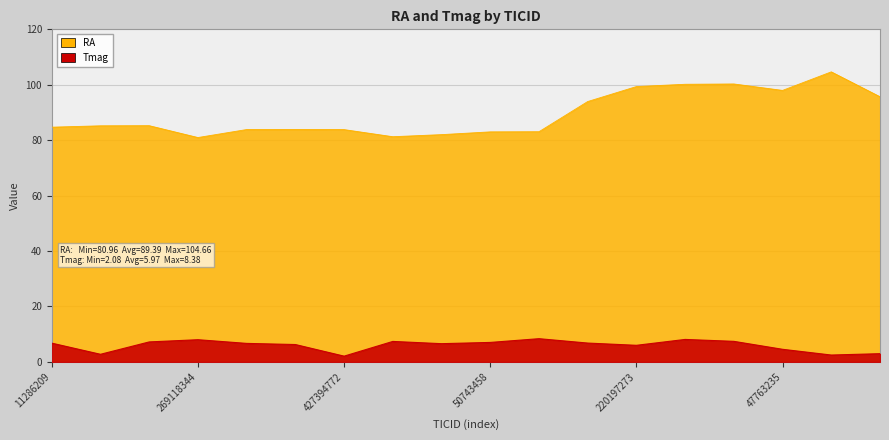

What is the difference between the second highest and minimum values in the RA series?

19.3